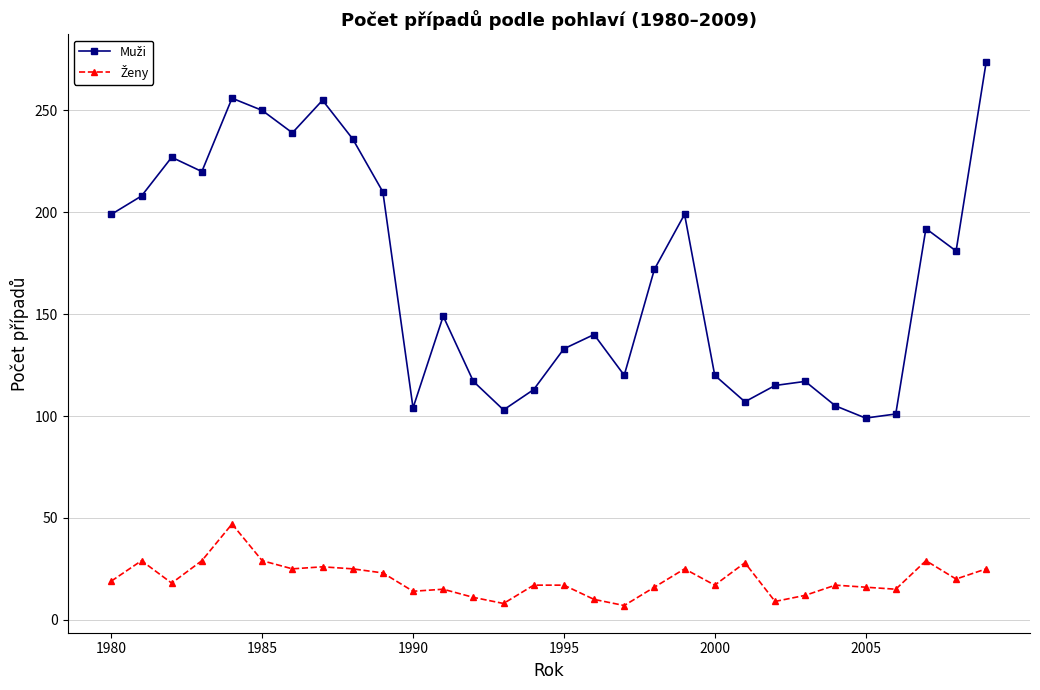

What is the greatest value displayed?

274